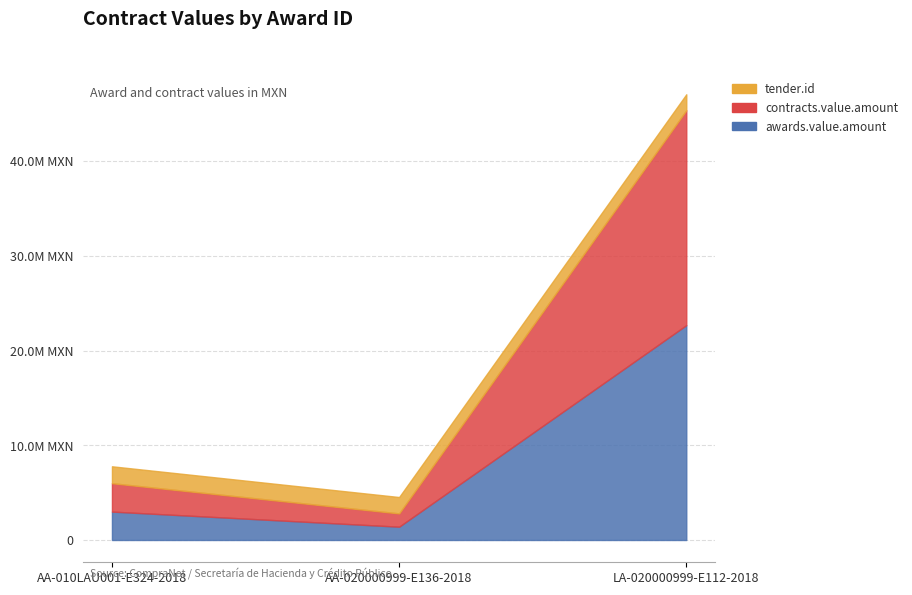

Is the value of contracts.value.amount at AA-010LAU001-E324-2018 greater than the value of tender.id at AA-010LAU001-E324-2018?

Yes